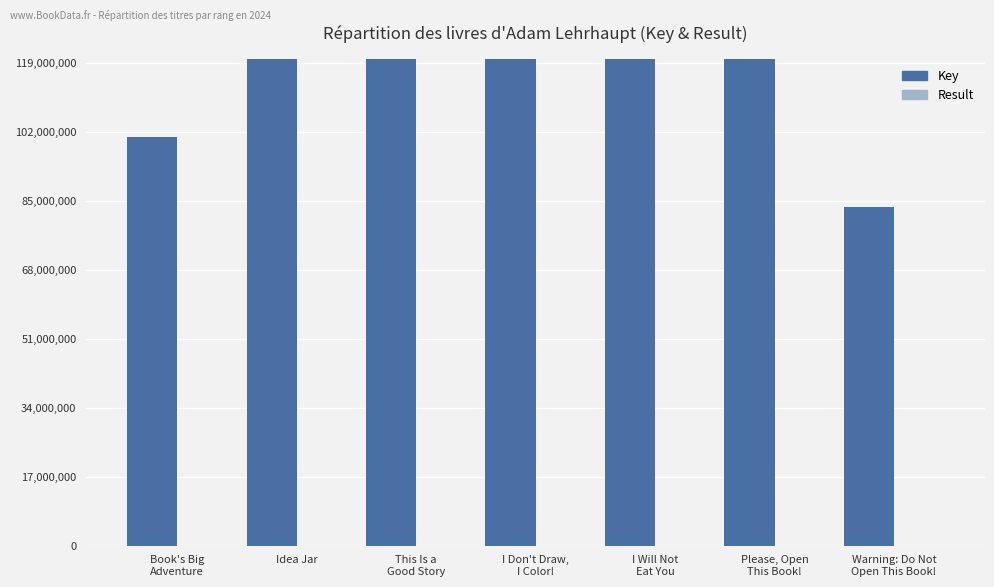

What is the label of the 6th bar from the left?

Please, Open
This Book!